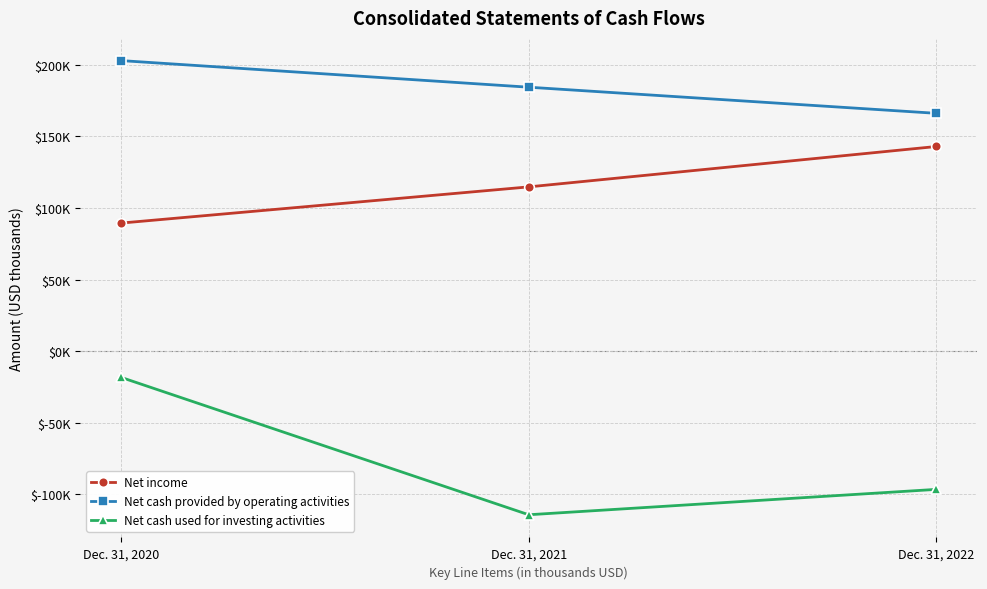

What are all the series names shown in the legend?

Net income, Net cash provided by operating activities, Net cash used for investing activities